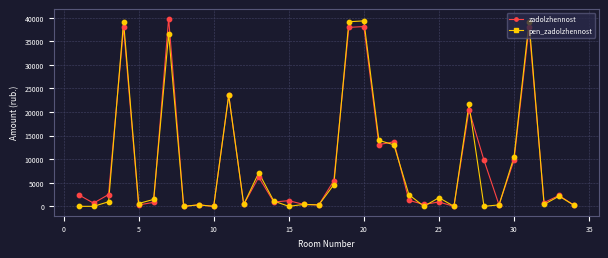

True or false: pen_zadolzhennost has more than 0 points higher than both neighbors.

True